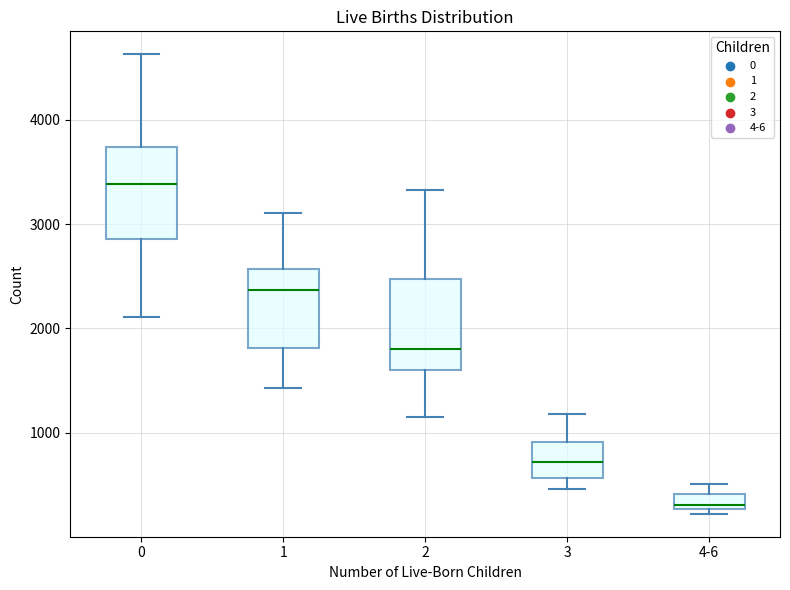

Which box's median line is the highest?

0